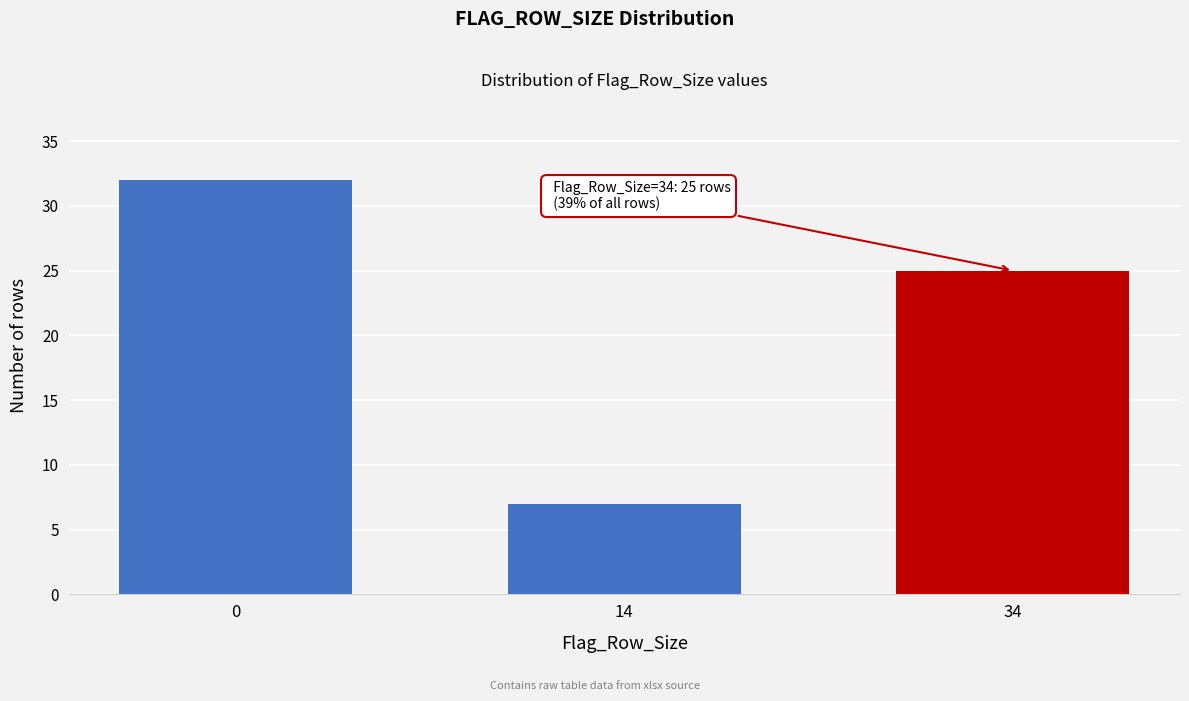

Reading left to right, extract all data points from this chart.

0=32	14=7	34=25